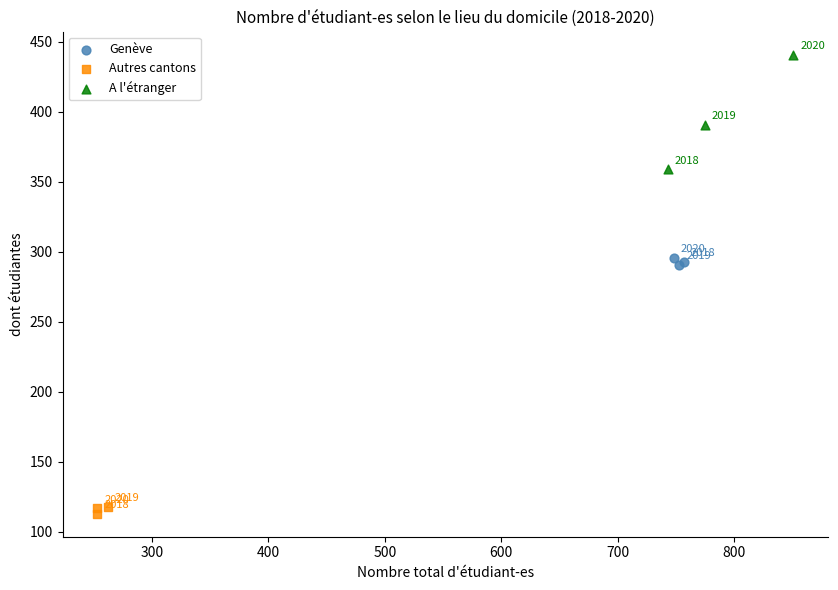

Which series has the largest Y range (max minus min)?

A l'étranger